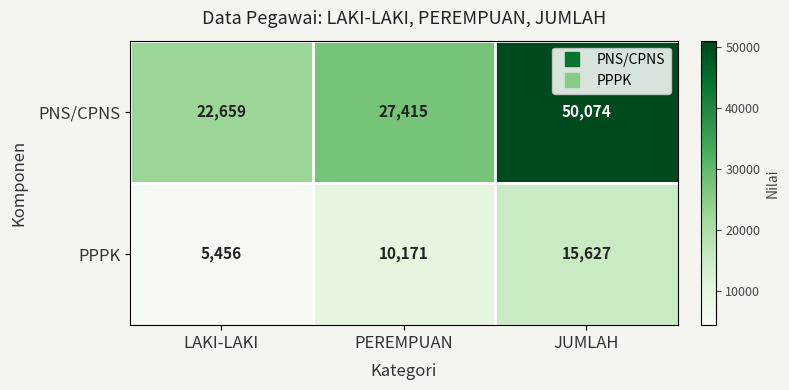

At which category is the sum across all series the highest?

JUMLAH